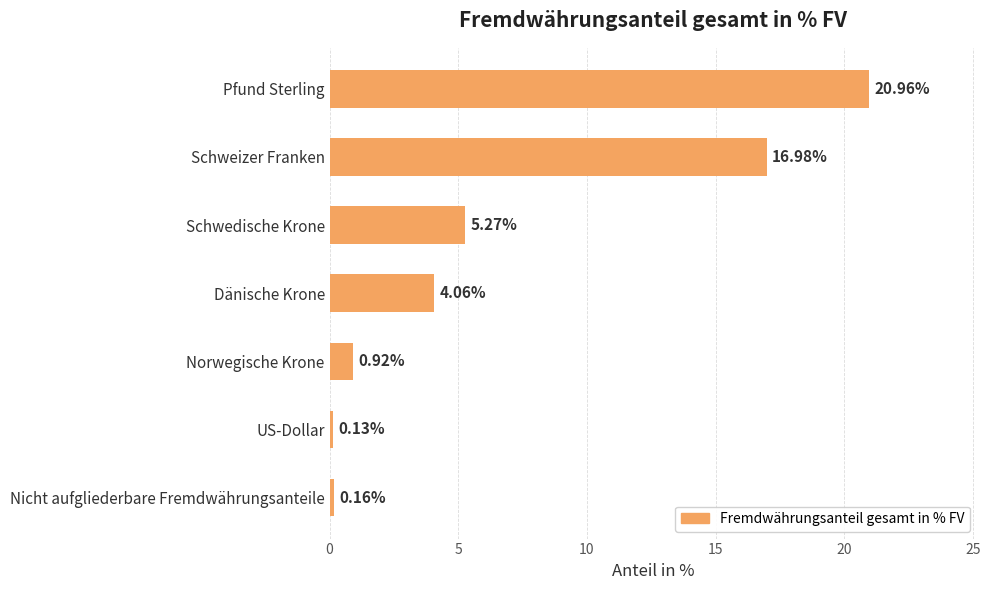

Rank the categories by value from lowest to highest.

US-Dollar, Nicht aufgliederbare Fremdwährungsanteile, Norwegische Krone, Dänische Krone, Schwedische Krone, Schweizer Franken, Pfund Sterling